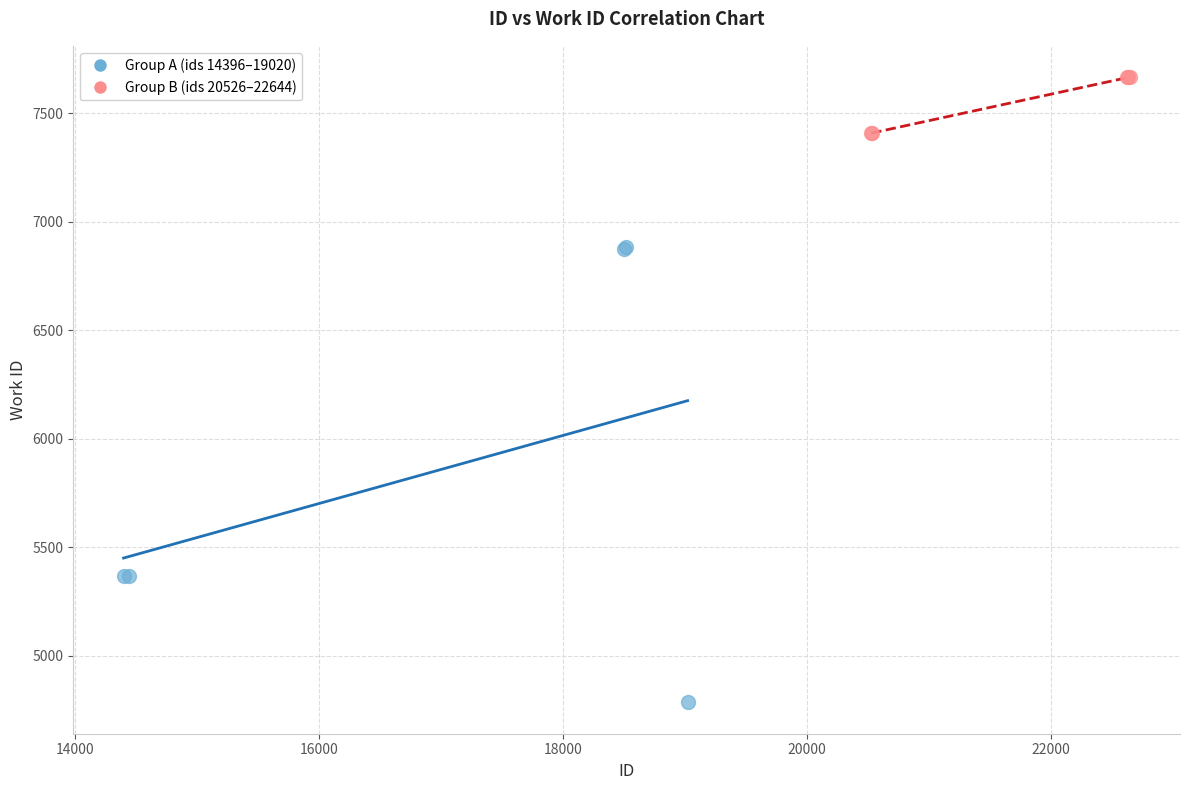

What are all the series names shown in the legend?

Group A (ids 14396–19020), Group B (ids 20526–22644)